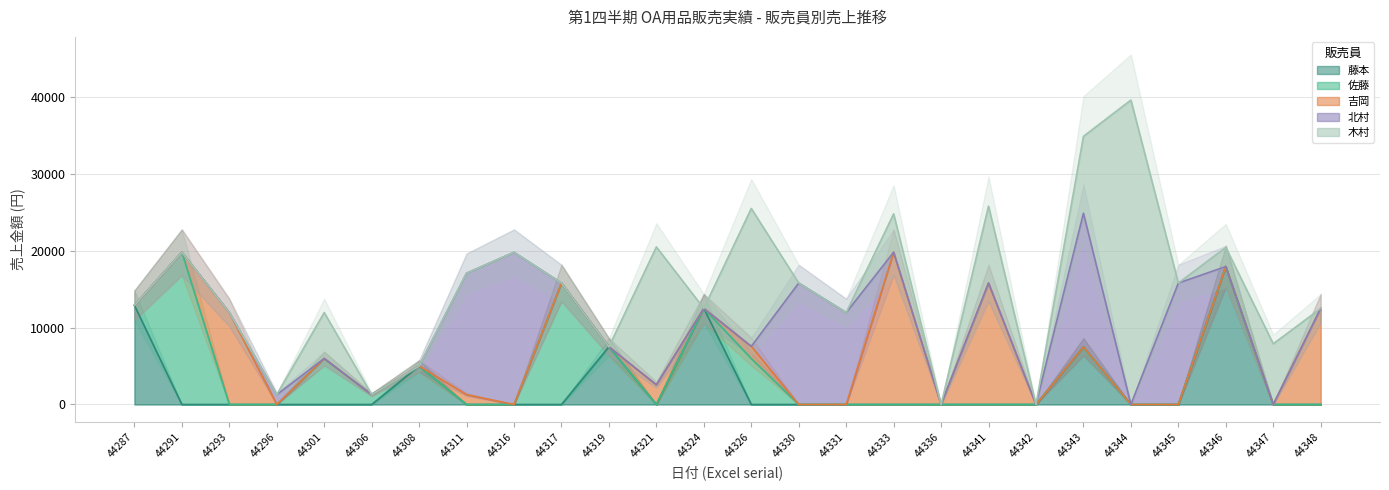

Reading left to right, extract all data points from this chart.

藤本: 12900	0	0	0	0	0	5000	0	0	0	7500	0	12500	0	0	0	0	0	0	0	7500	0	0	17940	0	0
佐藤: 0	19800	0	0	5980	1280	0	0	0	15800	0	0	0	5980	0	0	0	0	0	0	0	0	0	0	0	0
吉岡: 0	0	11960	0	0	0	0	1280	0	0	0	2560	0	1580	0	0	19800	0	15800	0	0	0	0	0	0	12500
北村: 0	0	0	1280	0	0	0	15800	19800	0	0	0	0	0	15800	11960	0	0	0	0	17380	0	15800	0	0	0
木村: 0	0	0	0	5980	0	0	0	0	0	0	17940	0	17940	0	0	5000	0	10000	0	10000	39600	0	2500	7900	0